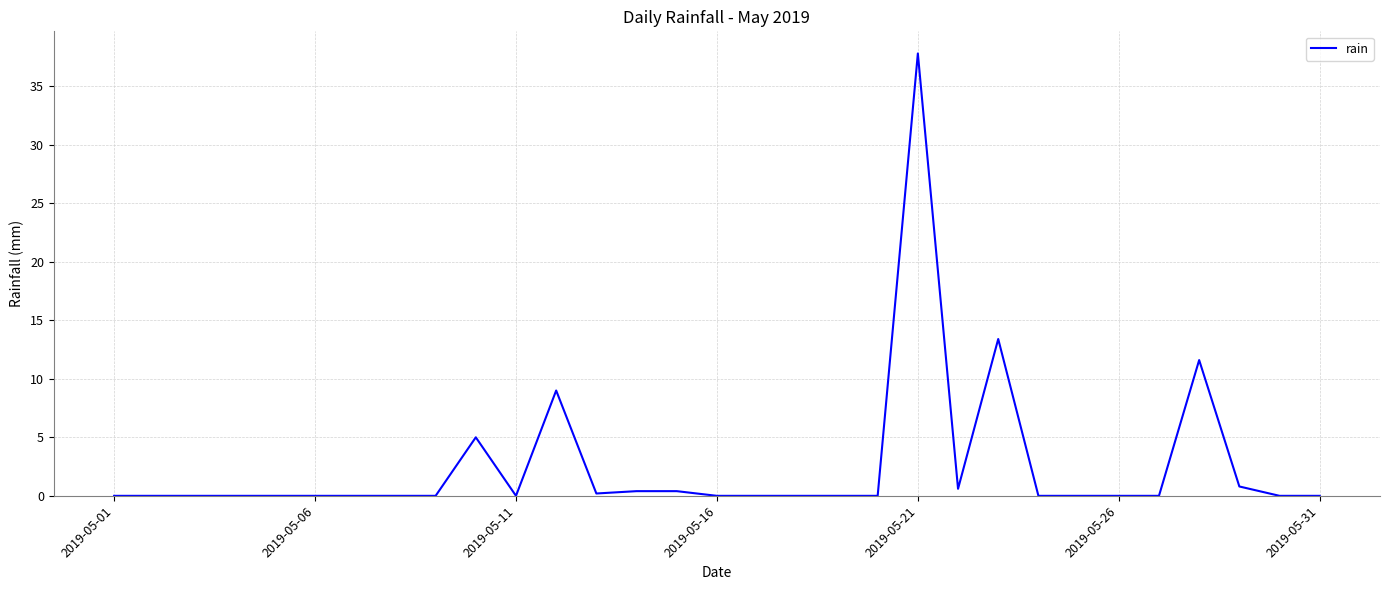

True or false: there are more than 0 points higher than both neighbors.

True